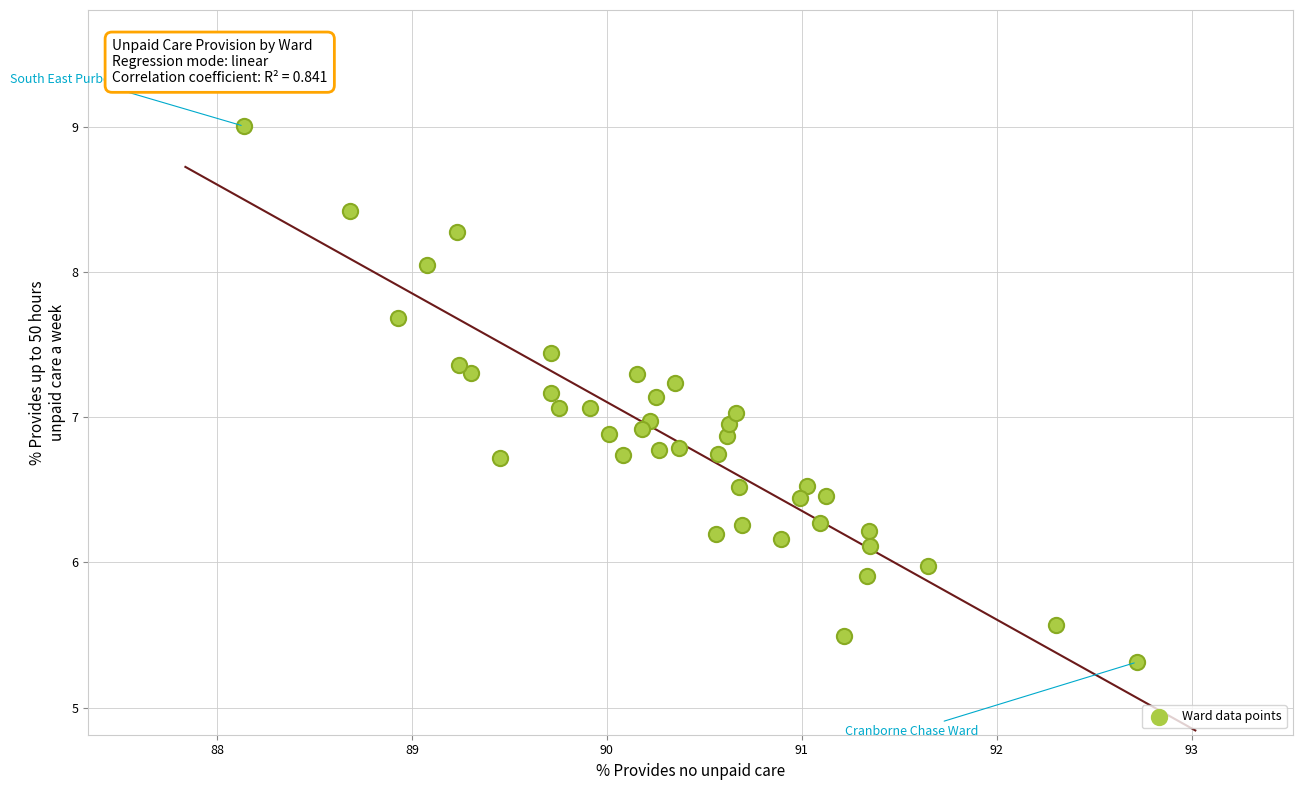

What is the range of X values (max minus min)?

4.6